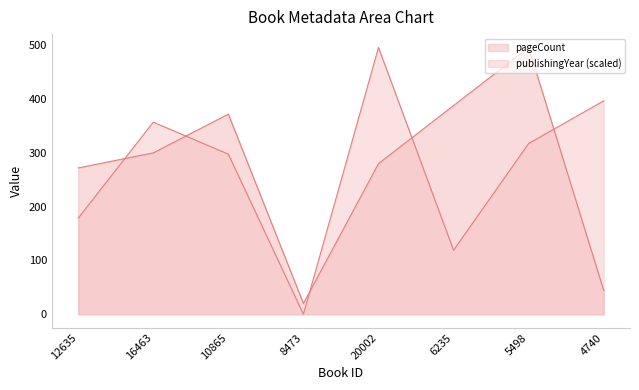

Which series ends up on top after the final intersection of pageCount and publishingYear?

publishingYear